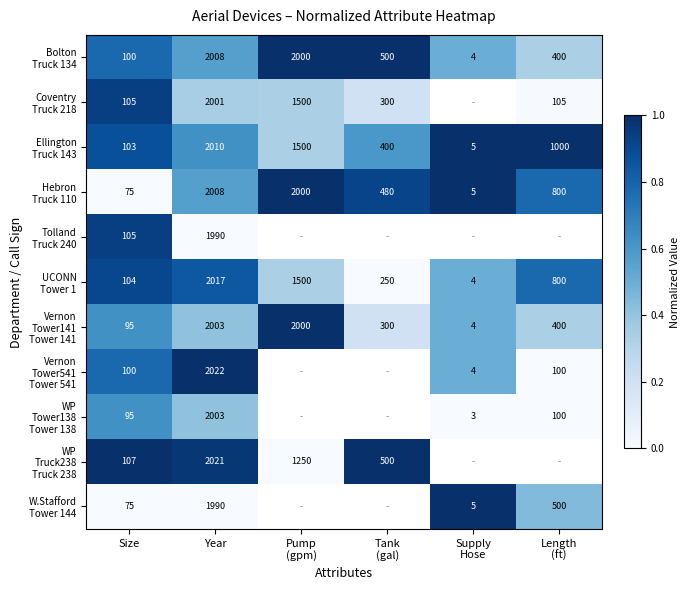

Which series changed the most between Pump (gpm) and Supply Hose?

Ellington Truck 143